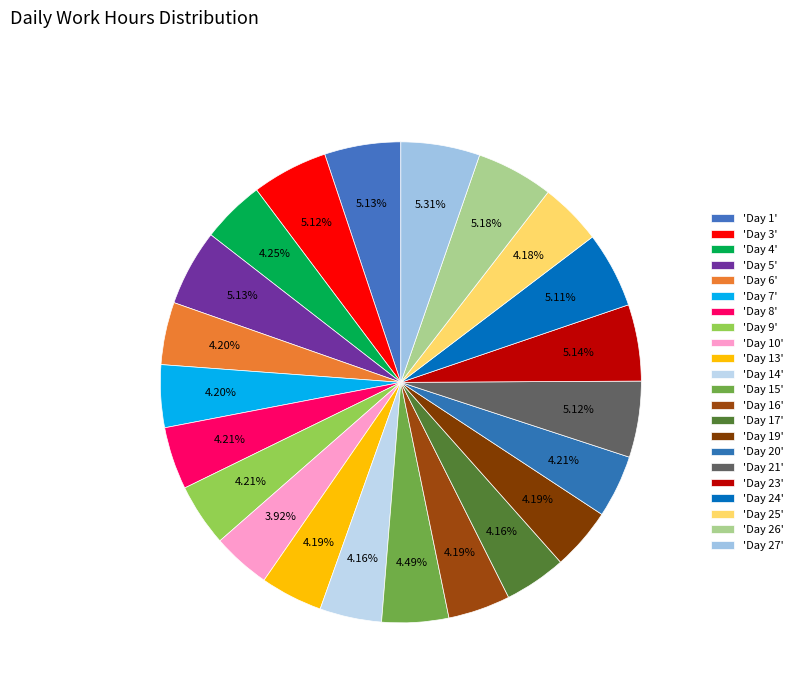

How many slices are in this pie chart?

22